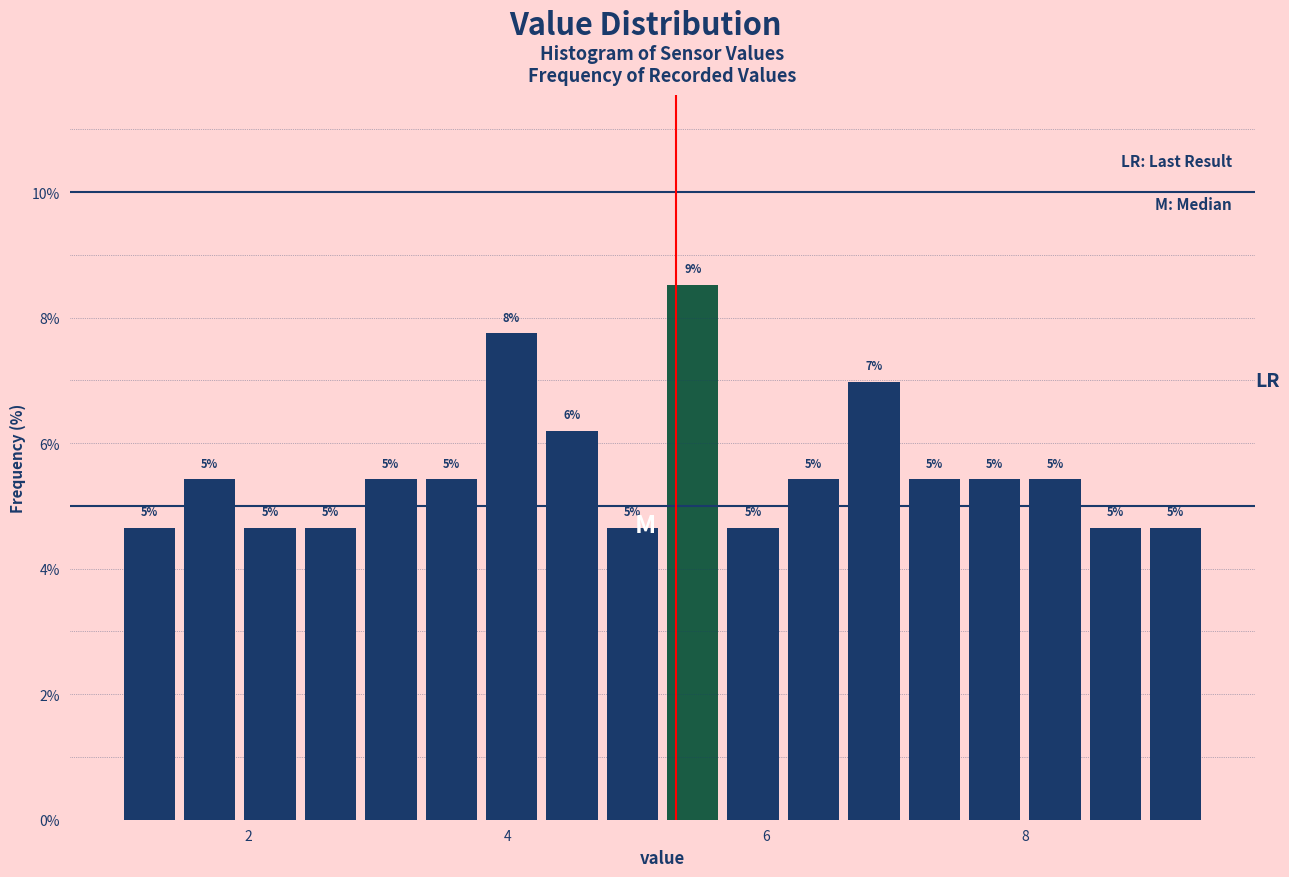

Read against the x-axis, roughly where is the centre of the tallest bar?

5.4